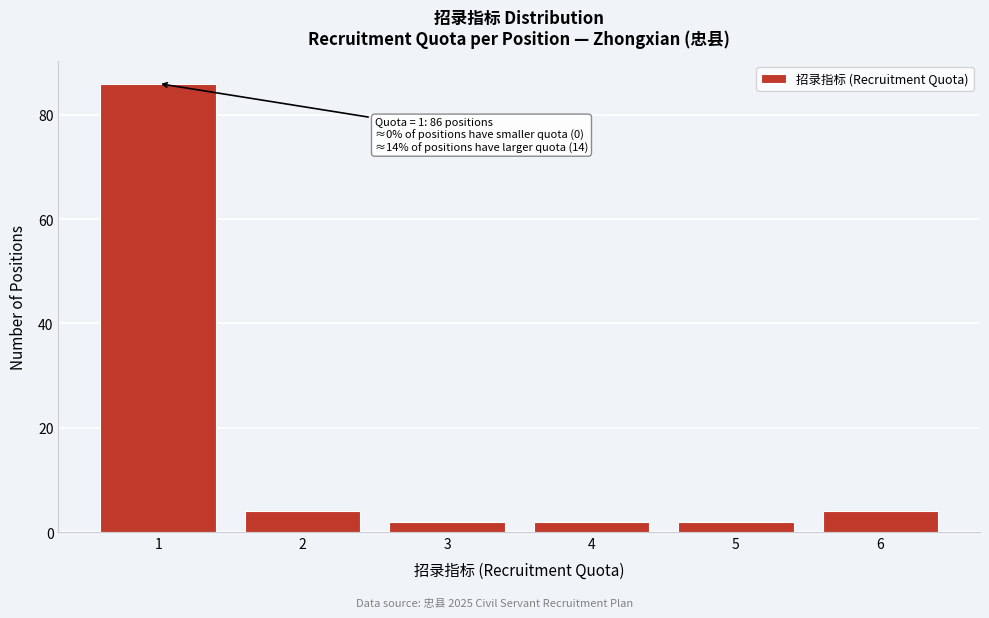

Which range on the x-axis has the tallest bar?

0.5 to 1.5